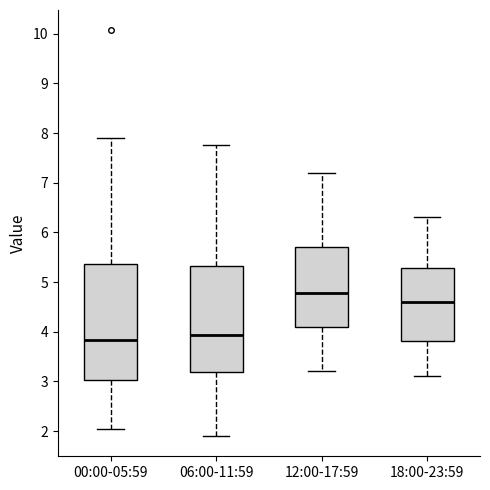

Comparing the boxes themselves (not the whiskers), which one is the tallest?

00:00-05:59